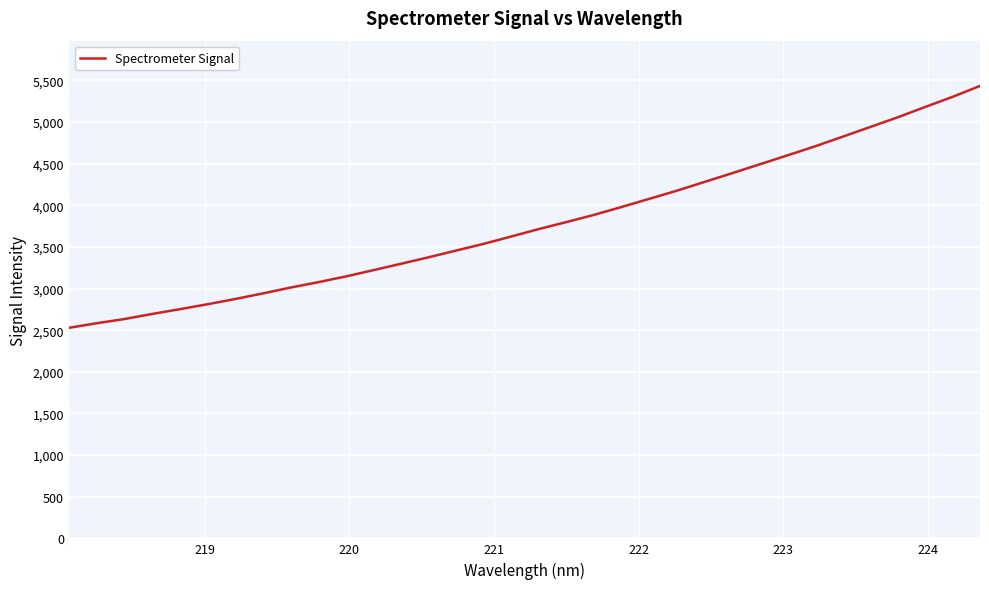

What is the minimum value shown in the chart?

2528.2